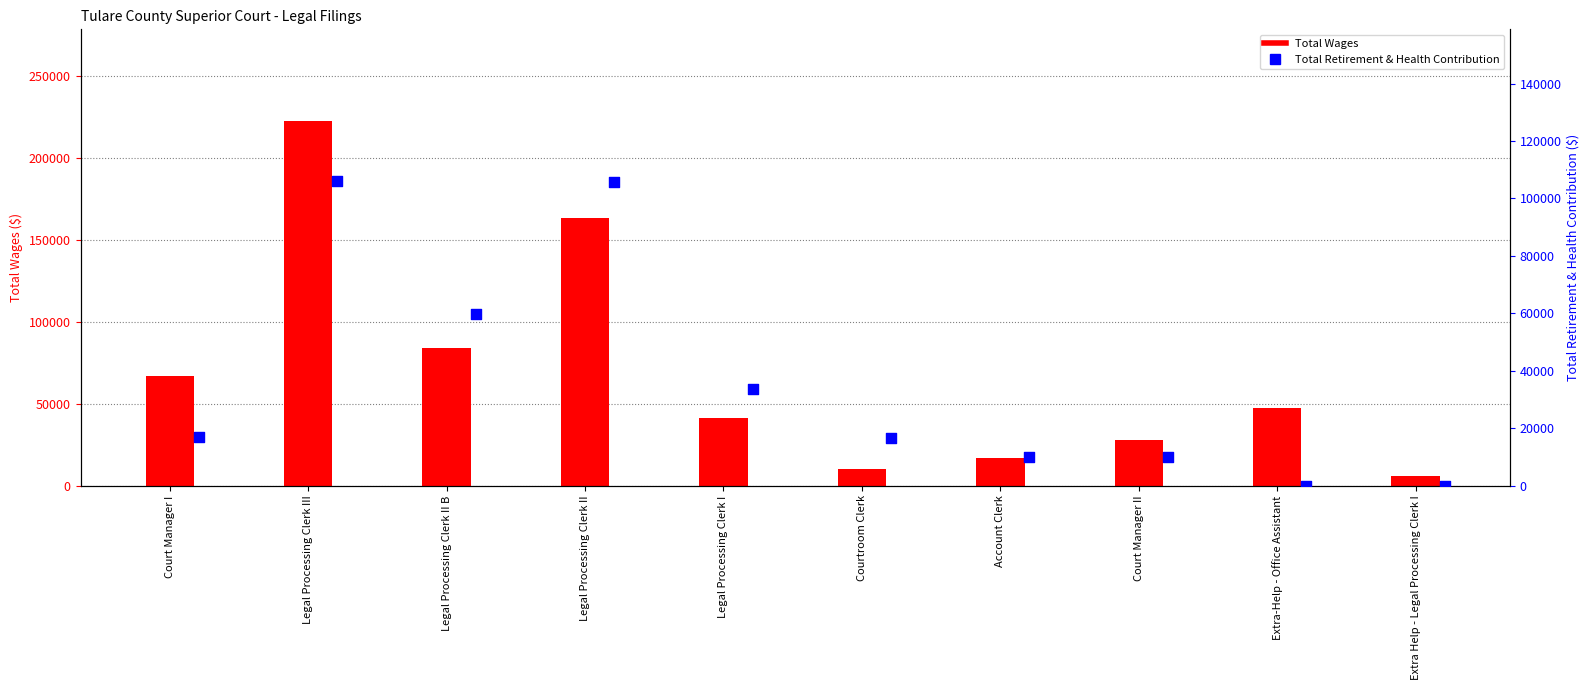

Which series has the widest spread of Y values?

Total Wages